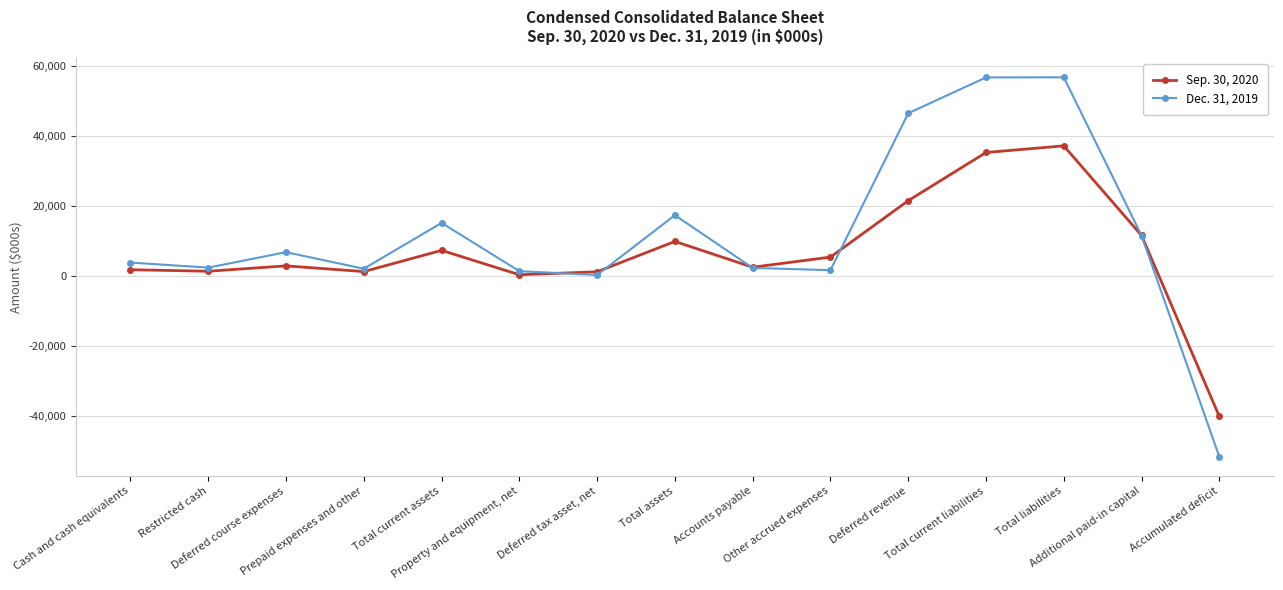

What is the smallest value displayed?

-51627